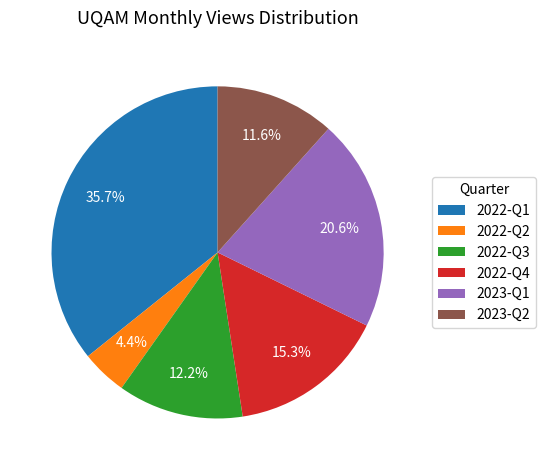

Which slice is the largest?

2022-Q1